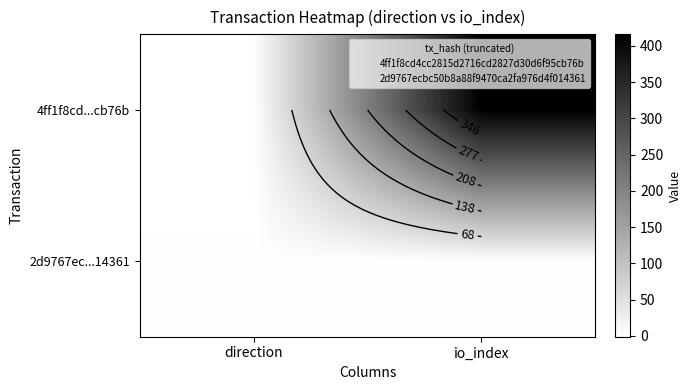

At which label does 2d9767ec...14361 reach its minimum?

direction